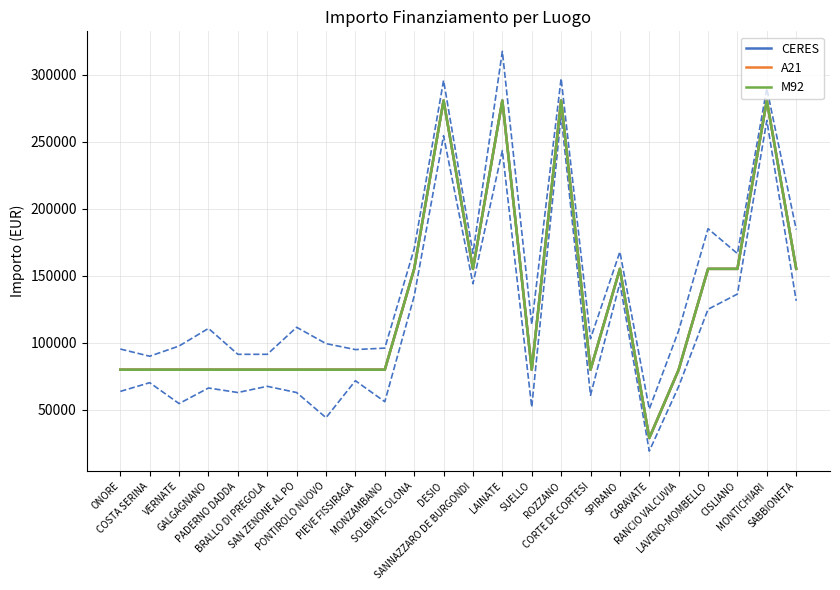

True or false: M92 has a value of 86008 at LAVENO-MOMBELLO.

False